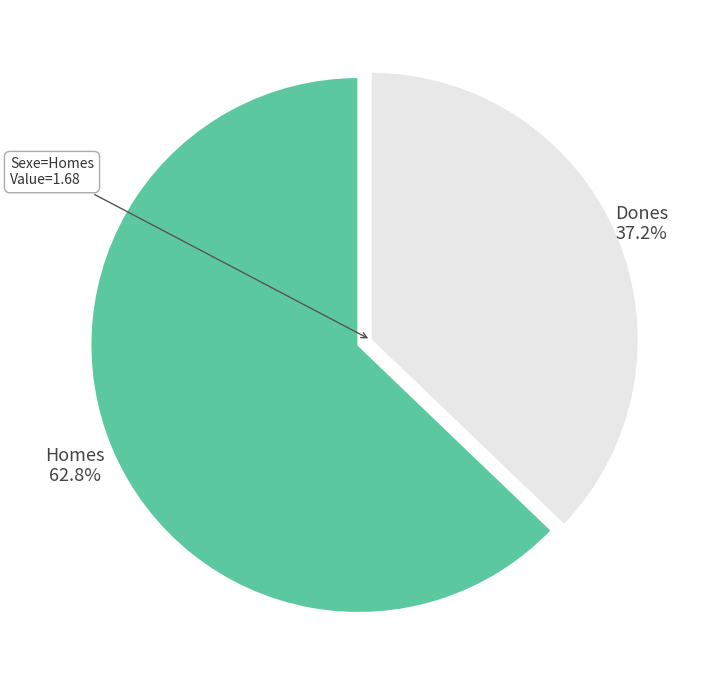

Is there any slice that represents more than half of the pie?

Yes